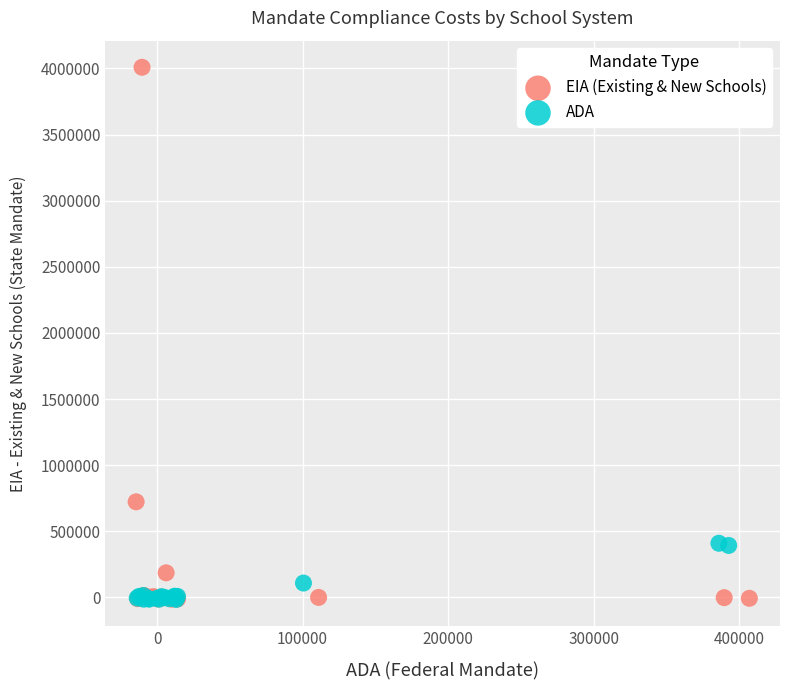

Which series reaches the maximum Y coordinate?

EIA (Existing & New Schools)